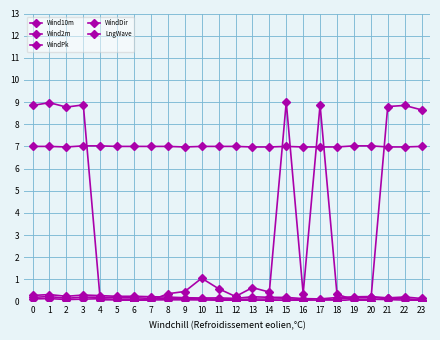

The value of WindPk at 10 is 0.2. True or false?

False